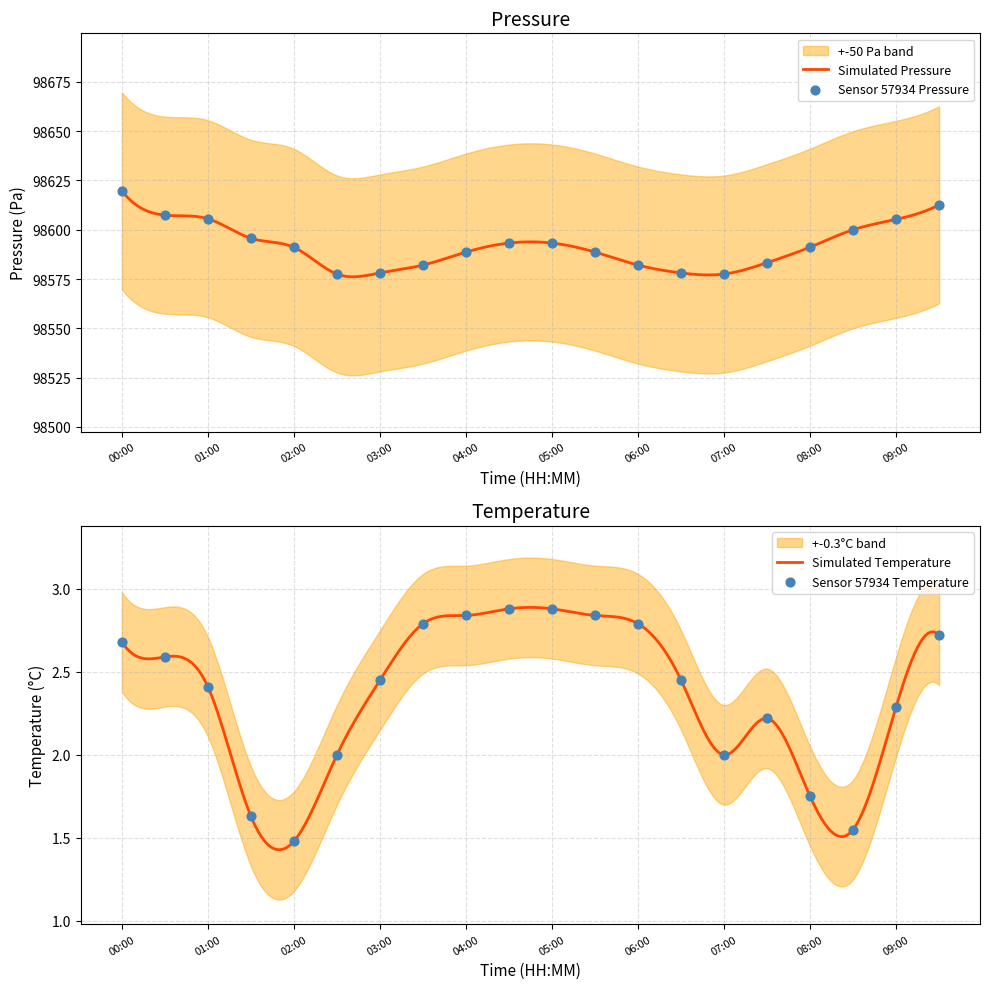

At how many categories does at least one series exceed 10033?

20